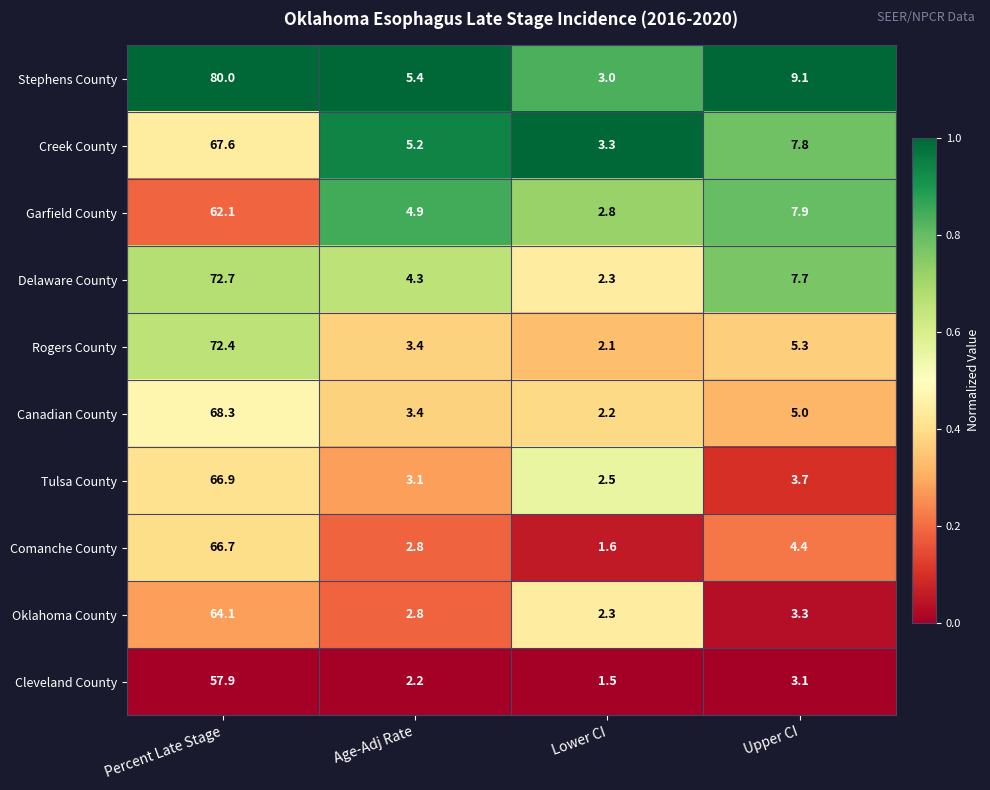

What is the difference between the maximum and second lowest values in the Creek County series?

62.4